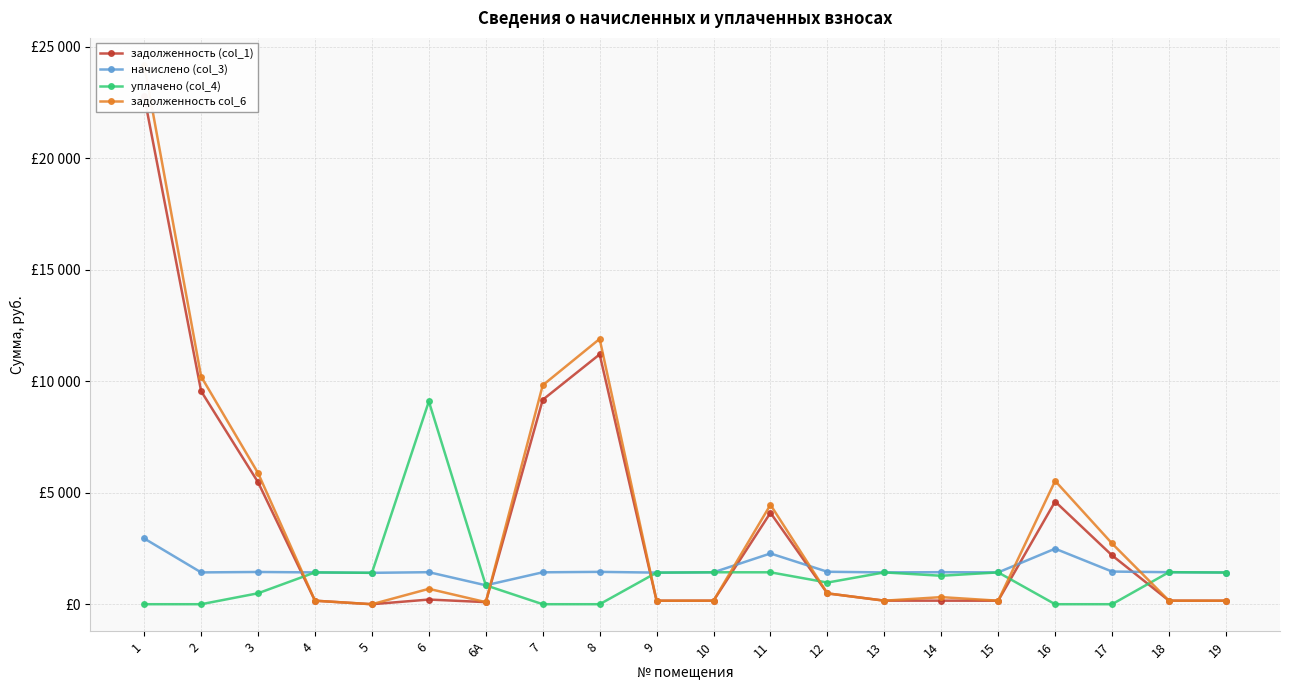

List the series in order of their peak value, highest first.

задолженность col_6, задолженность (col_1), уплачено (col_4), начислено (col_3)